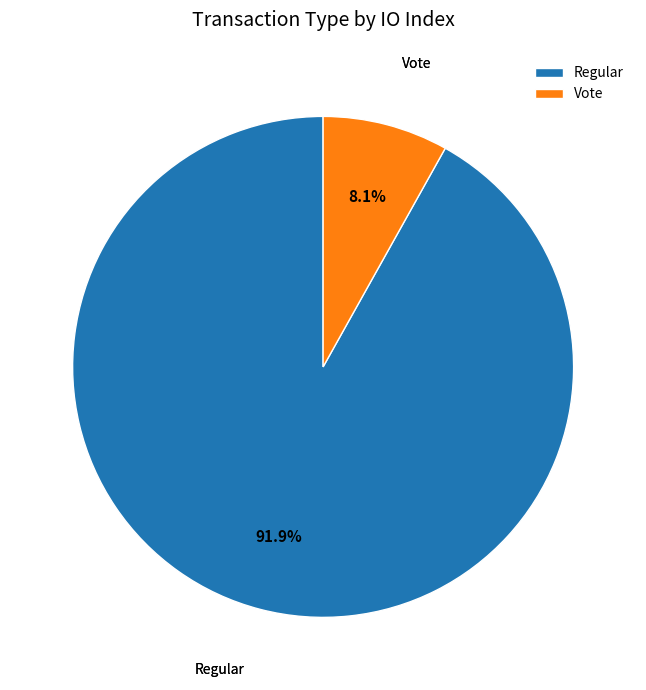

Count the number of slices in the pie.

2